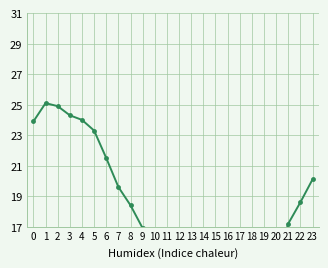

True or false: the data has more than 1 interior local peaks.

False